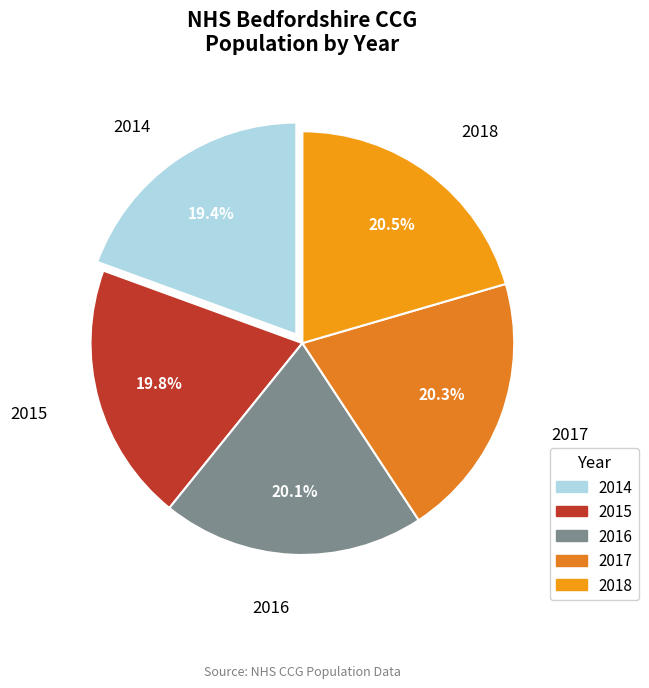

Is there a majority slice in this chart?

No